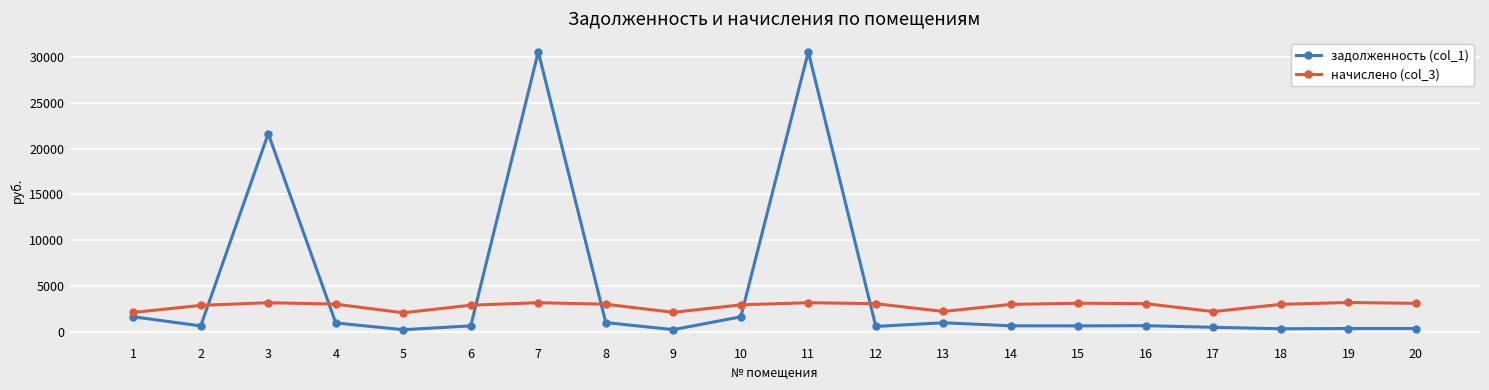

What is the average value of the начислено (col_3) series?

2826.7